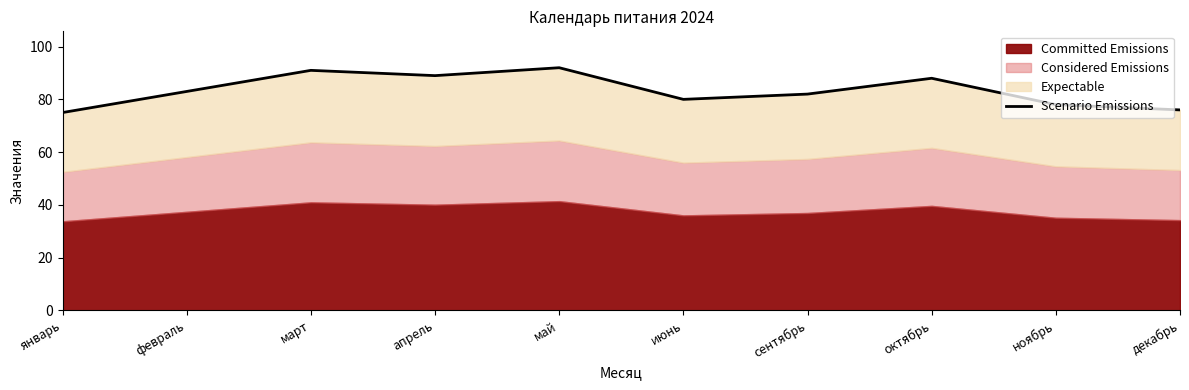

Reading right to left, list all the values displayed in this chart.

декабрь=76	ноябрь=78	октябрь=88	сентябрь=82	июнь=80	май=92	апрель=89	март=91	февраль=83	январь=75